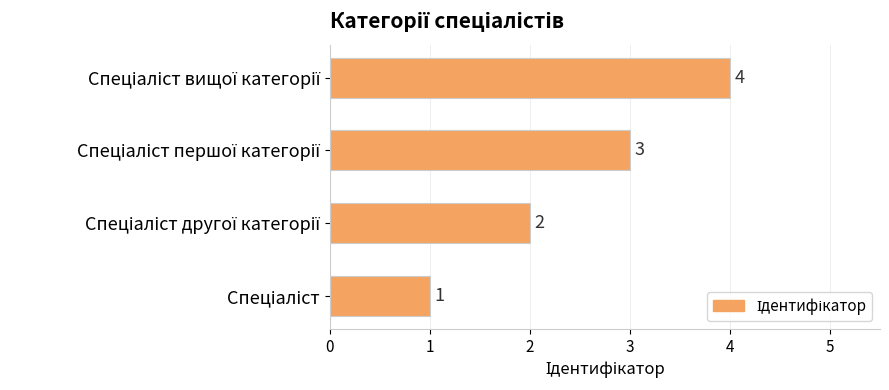

What is the minimum value shown in the chart?

1